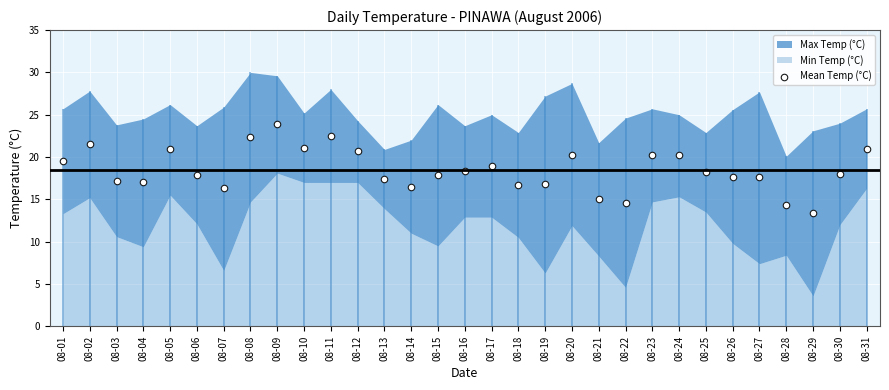

Which has a higher value, 08-05 or 08-12?

08-05